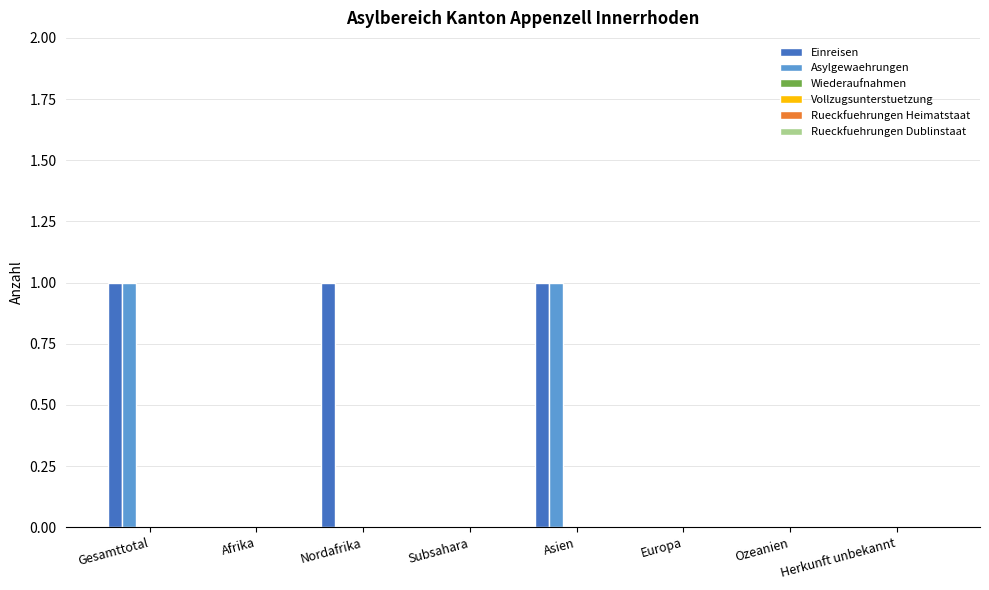

Which series has the largest total across all categories?

Einreisen